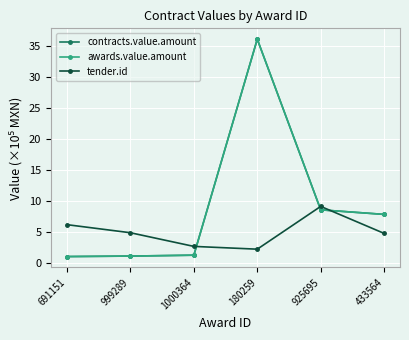

Rank the categories by awards.value.amount value from highest to lowest.

180259, 925695, 433564, 1000364, 999289, 691151